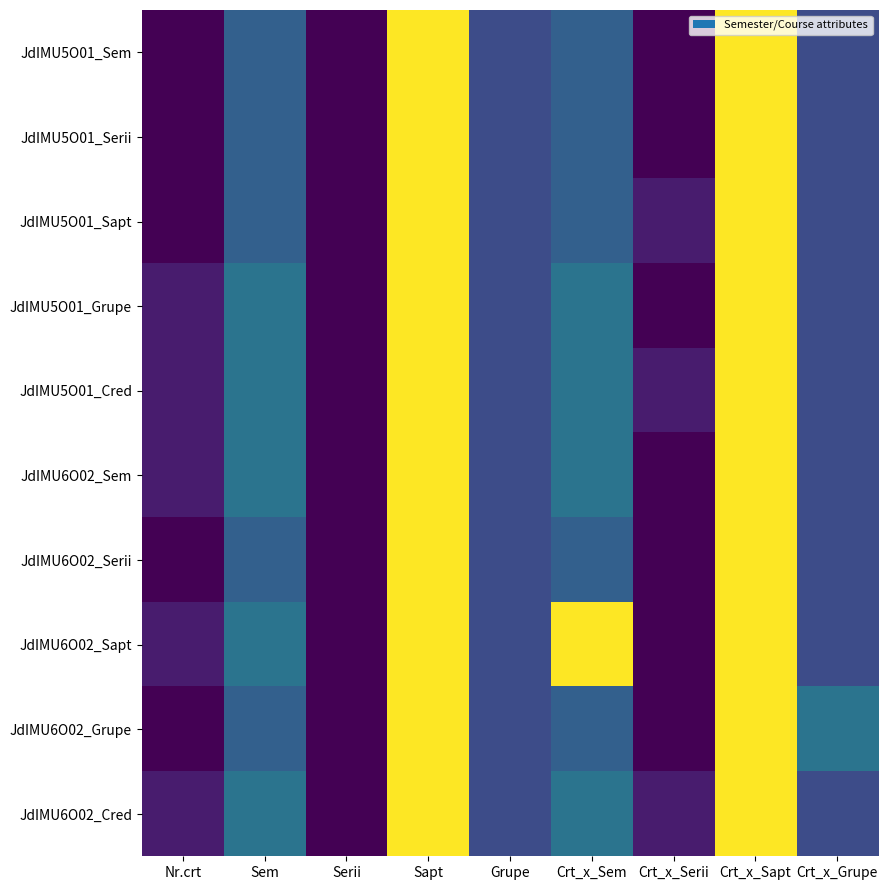

At how many categories does at least one series exceed 10?

3